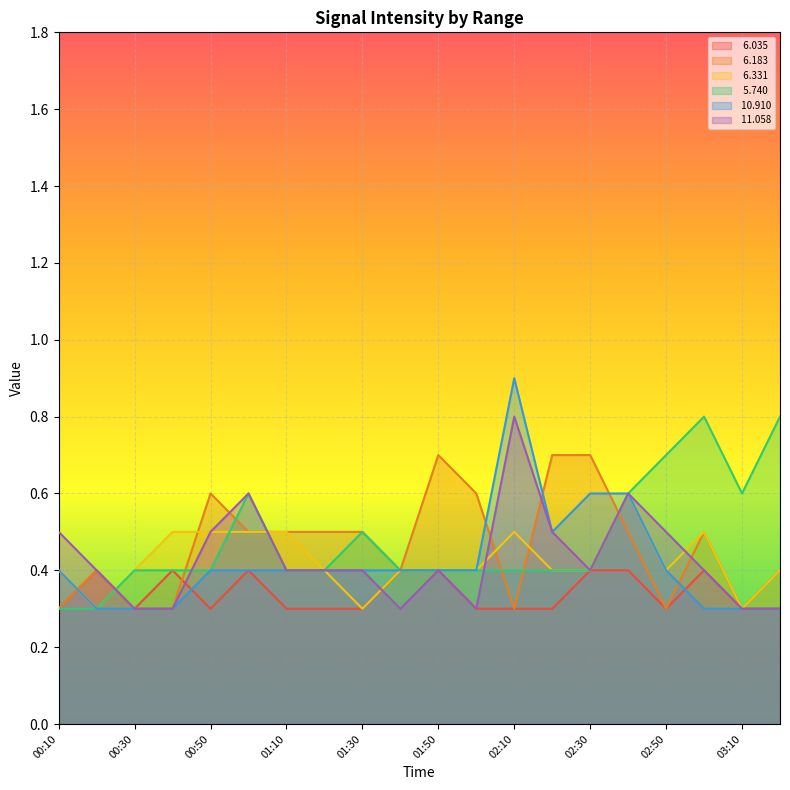

Is the value of   6.331 at 02:10 greater than the value of  11.058 at 01:30?

Yes